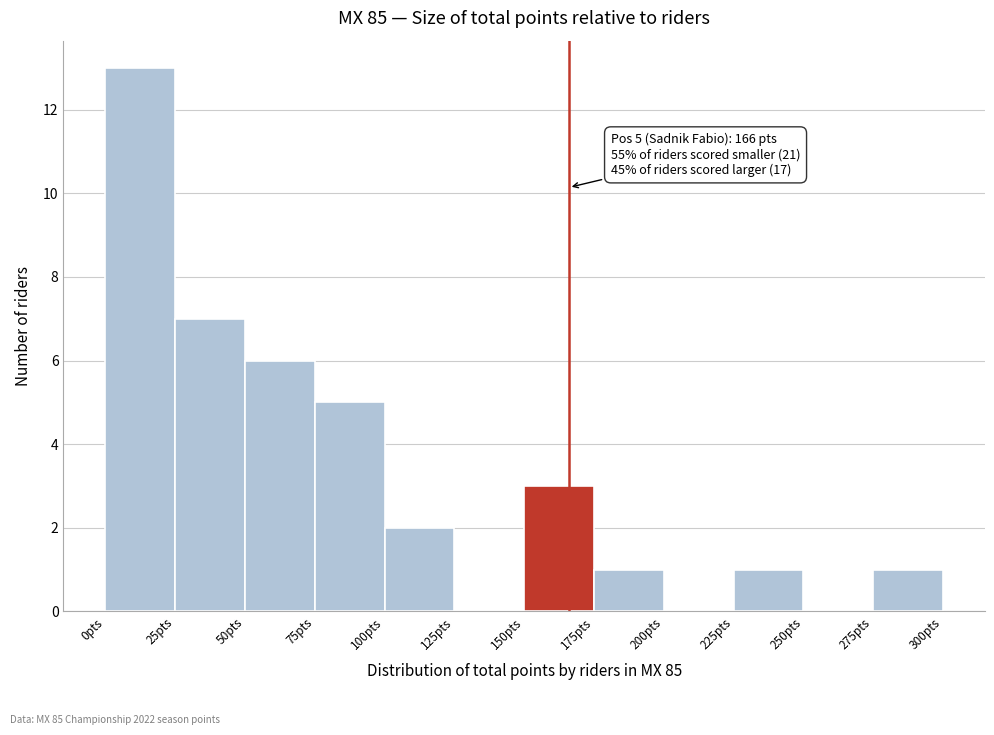

Over which range of the x-axis is the bar tallest?

0 to 25